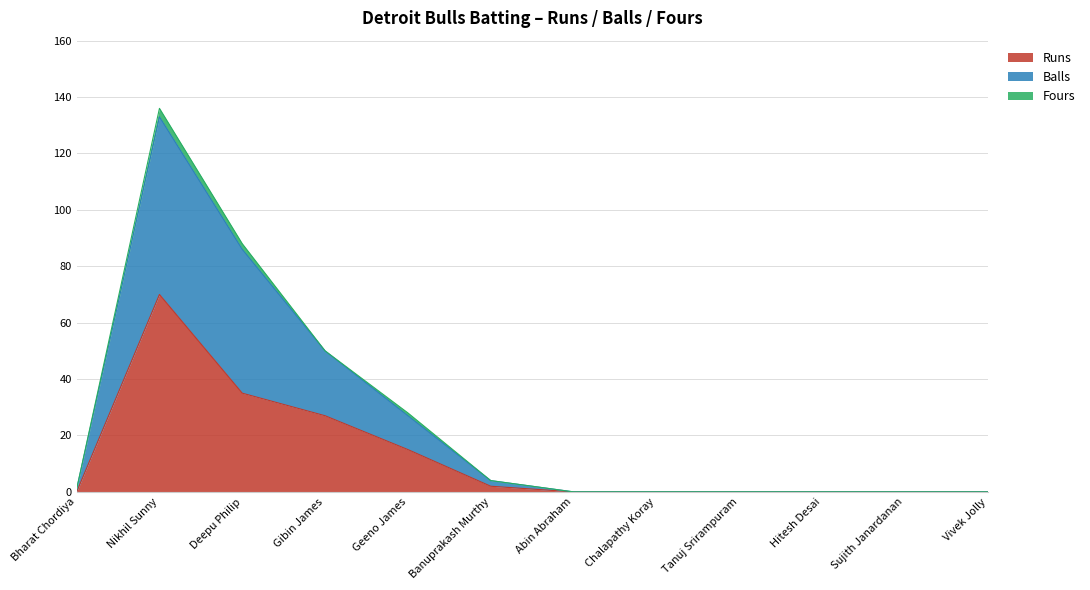

At which category is the sum across all series the highest?

Nikhil Sunny